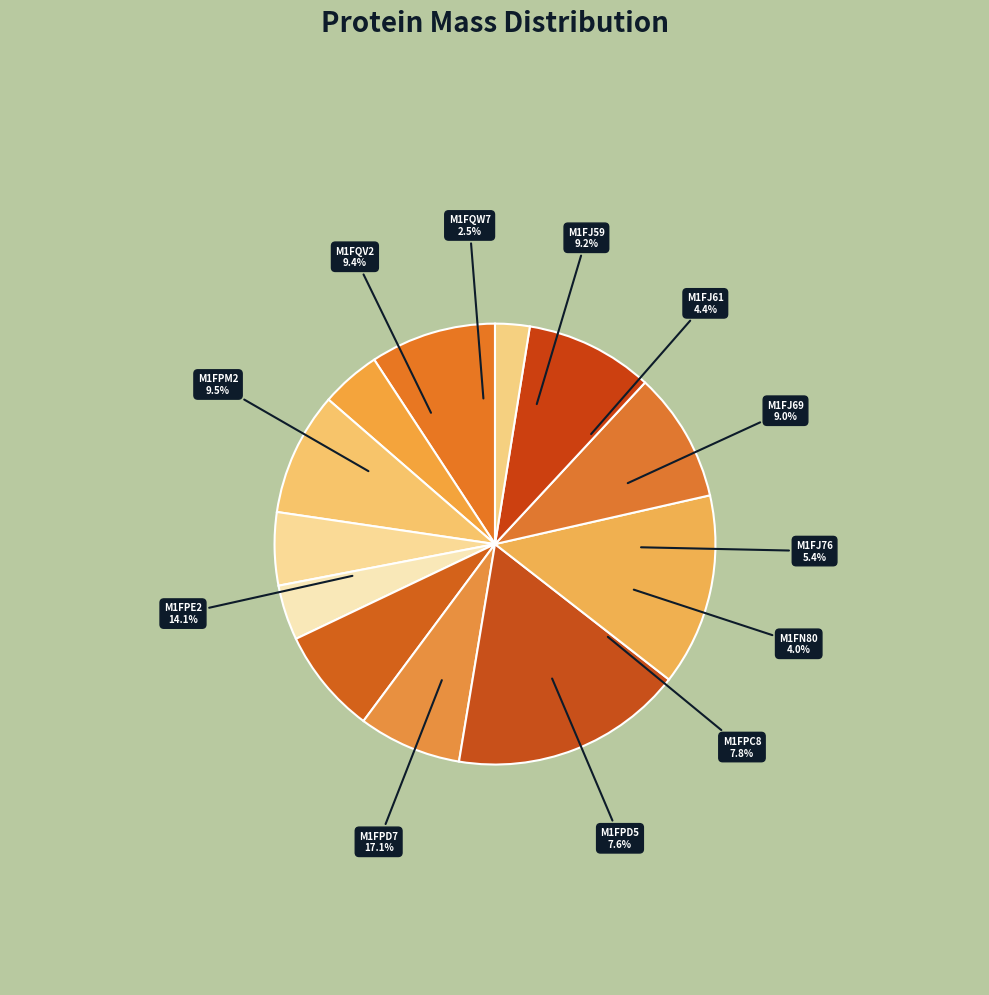

Is it true that tr|M1FN80 is 4% of the pie?

True